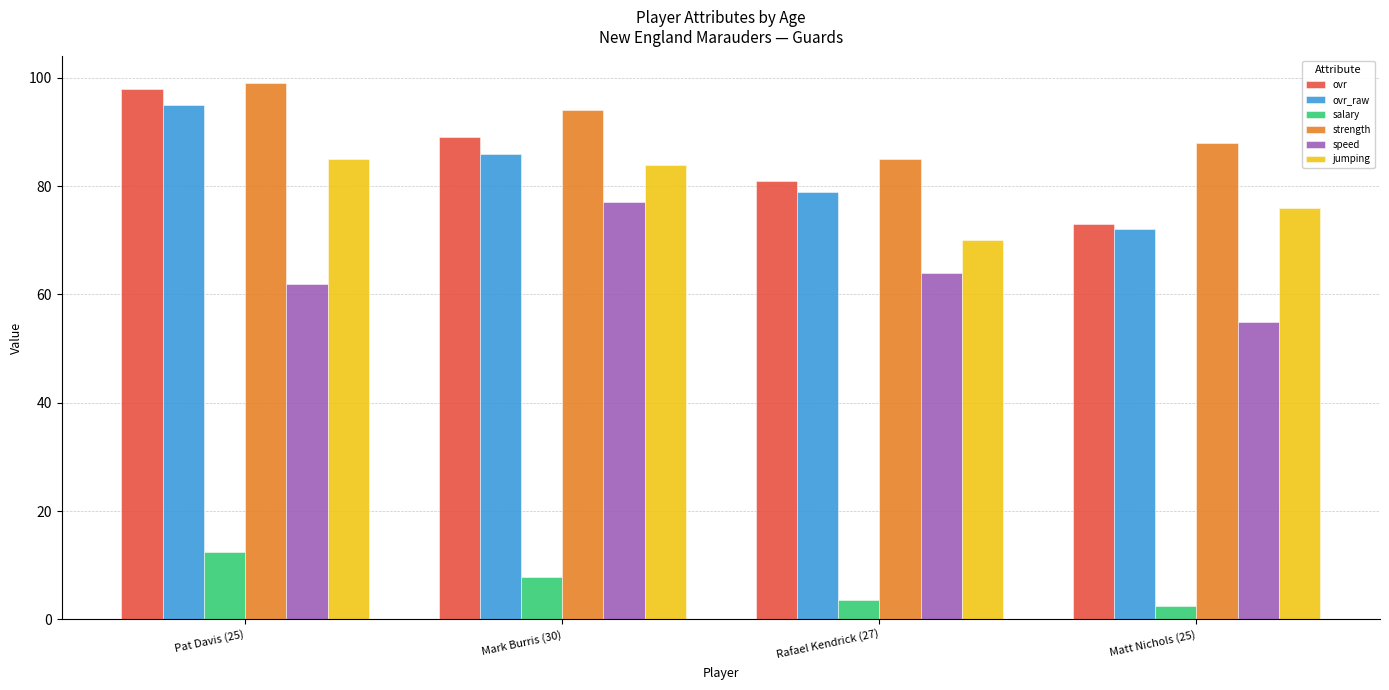

What is the difference between the highest and lowest values at Pat Davis (25)?

86.6